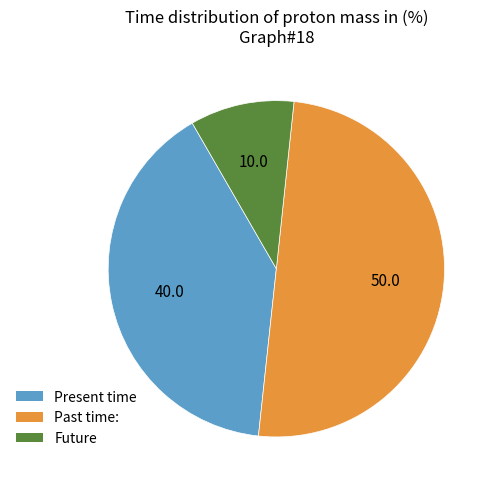

Count the number of slices in the pie.

3